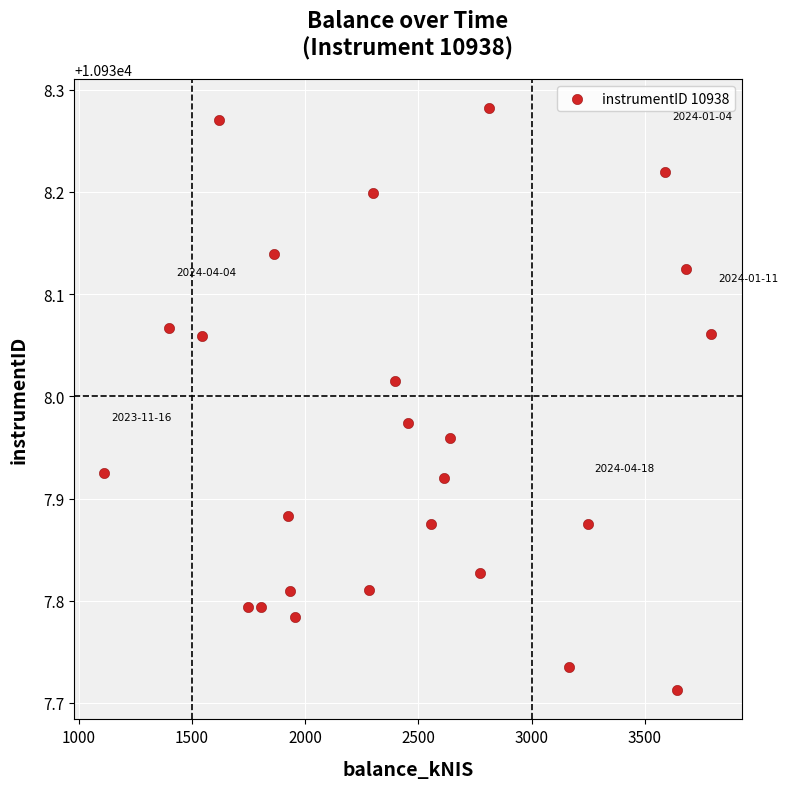

What is the range of X values (max minus min)?

2680.1